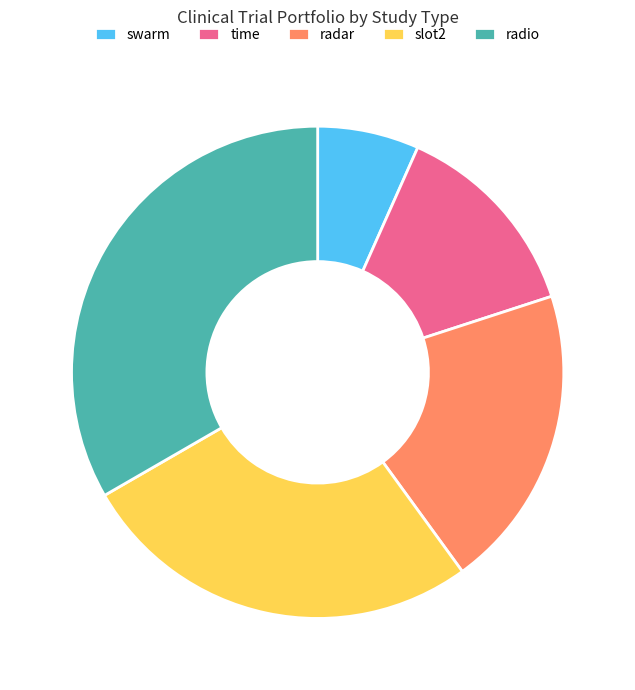

Is there any slice that represents more than half of the pie?

No